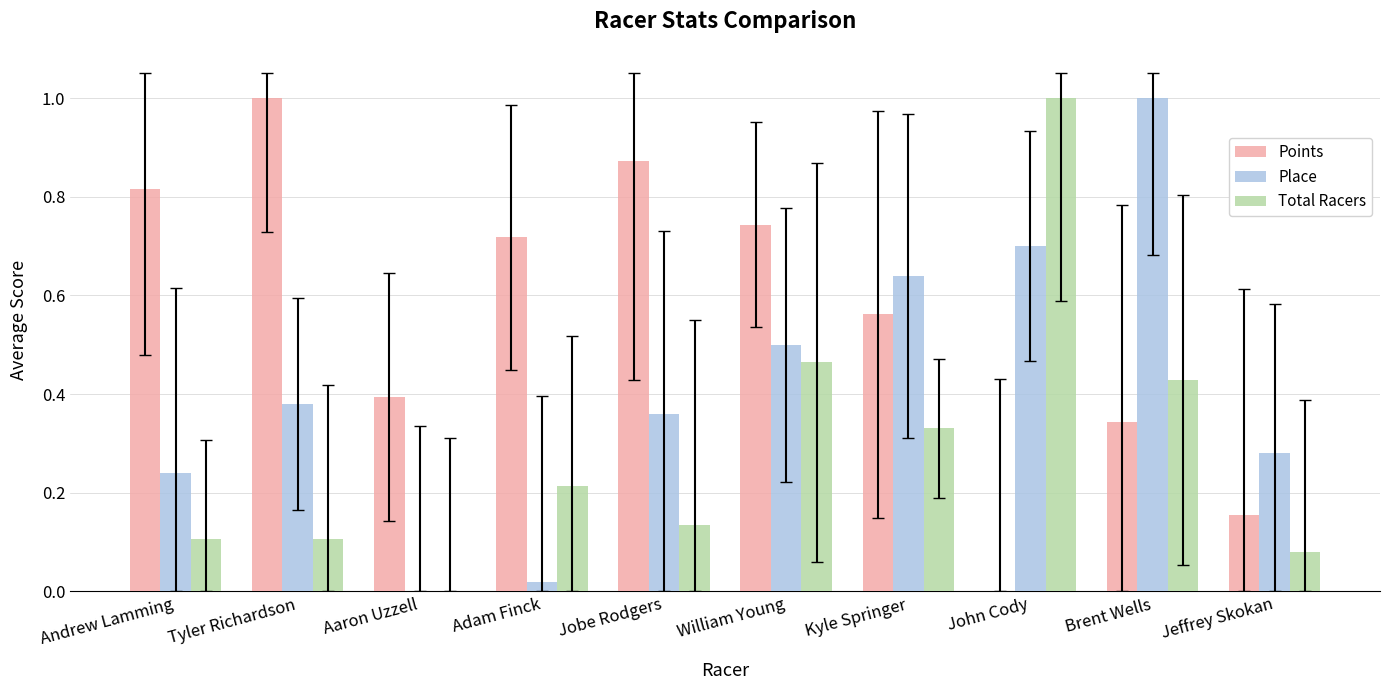

True or false: Place has a value of 0.0 at Adam Finck.

True